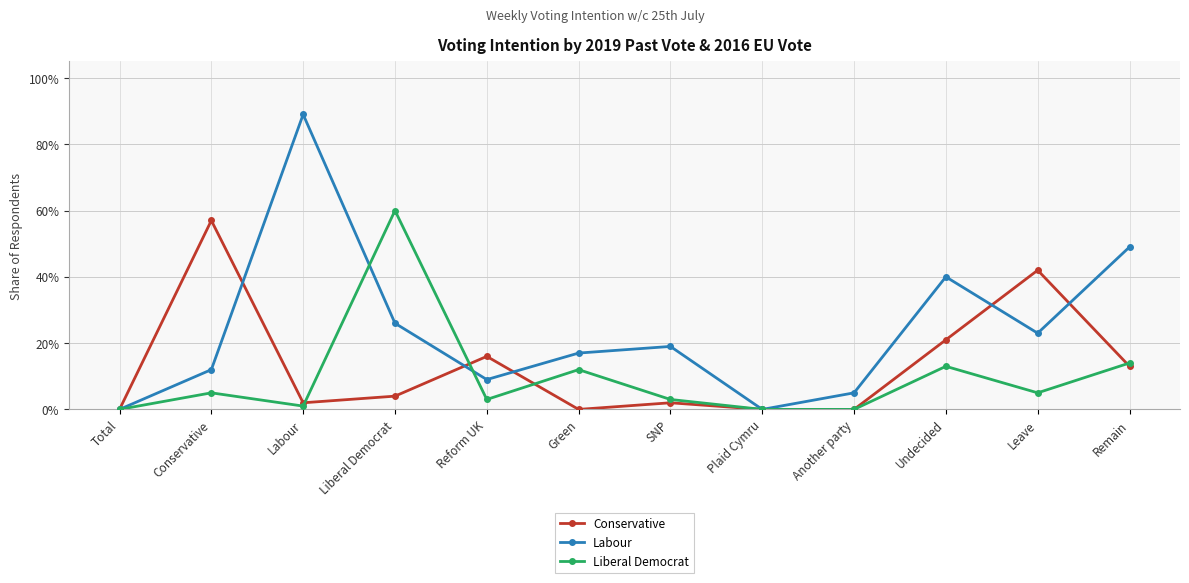

What are all the series names shown in the legend?

Conservative, Labour, Liberal Democrat